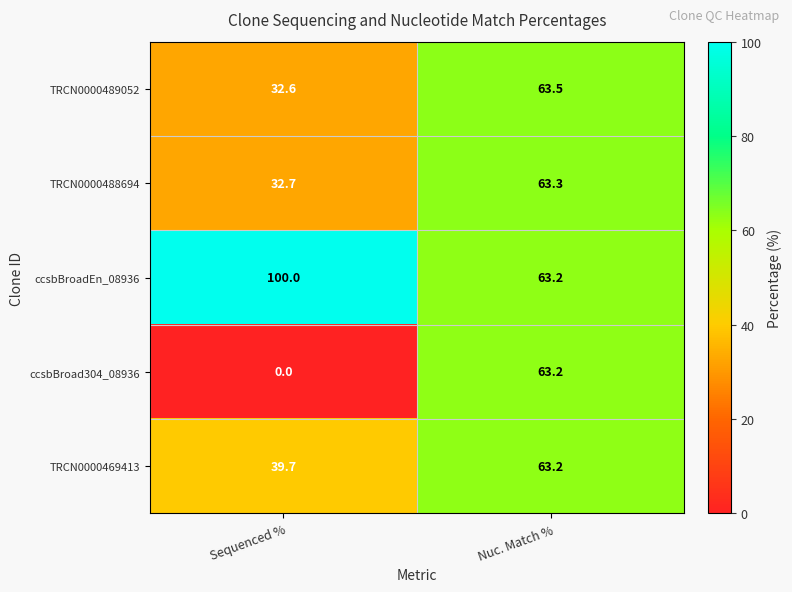

What is the difference between the maximum and minimum values in the TRCN0000488694 series?

30.6